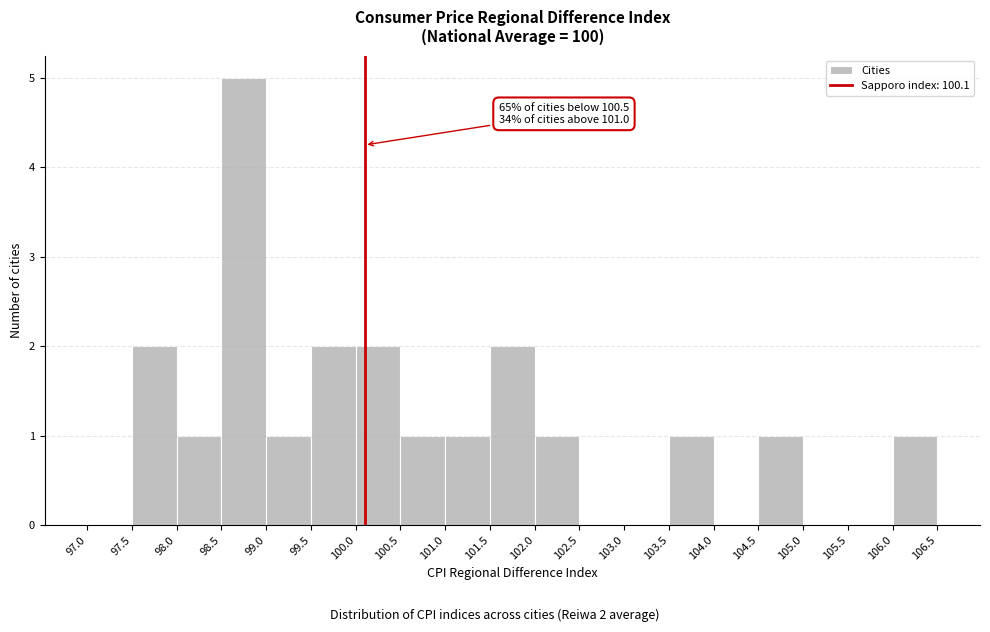

Over which range of the x-axis is the bar tallest?

98.5 to 99.0